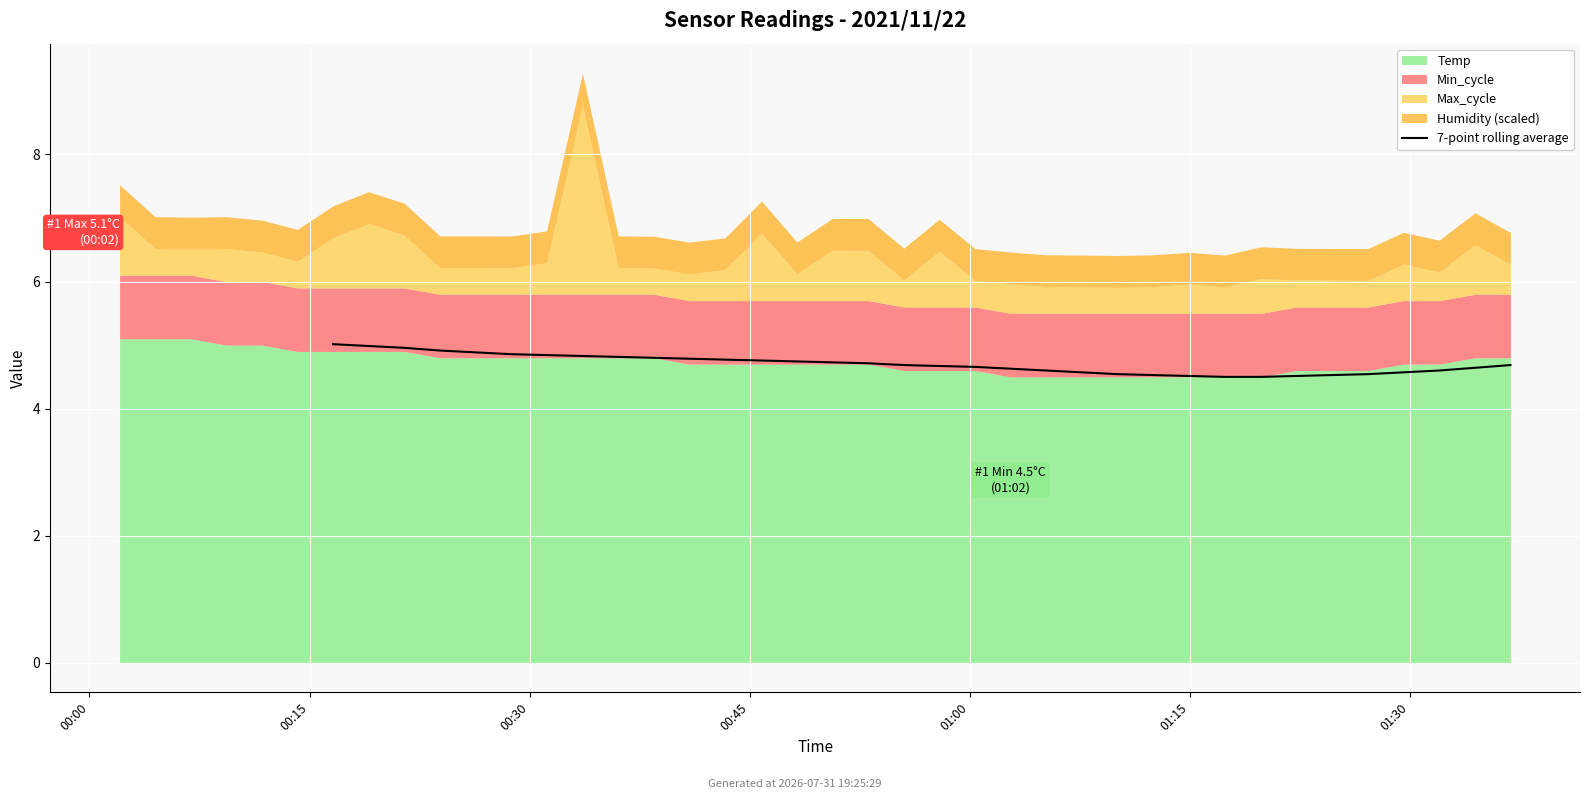

What is the smallest value displayed?

4.5